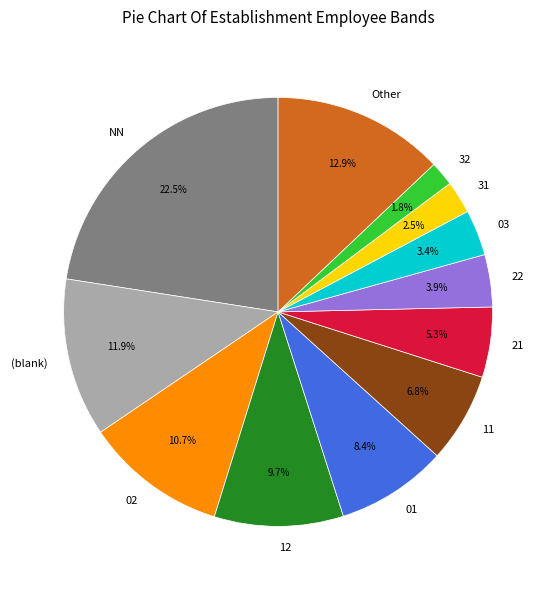

True or false: Other accounts for 22% of the total.

False